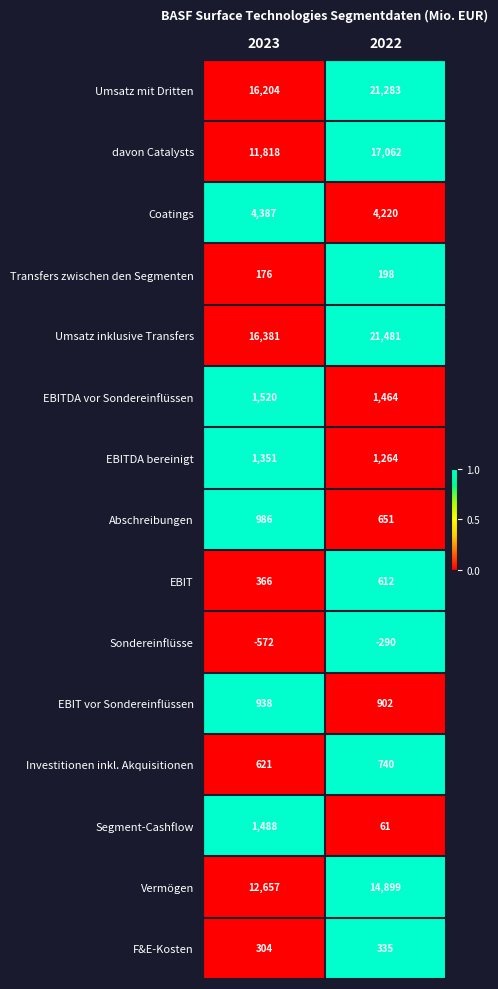

Which series has the largest total across all categories?

Umsatz inklusive Transfers